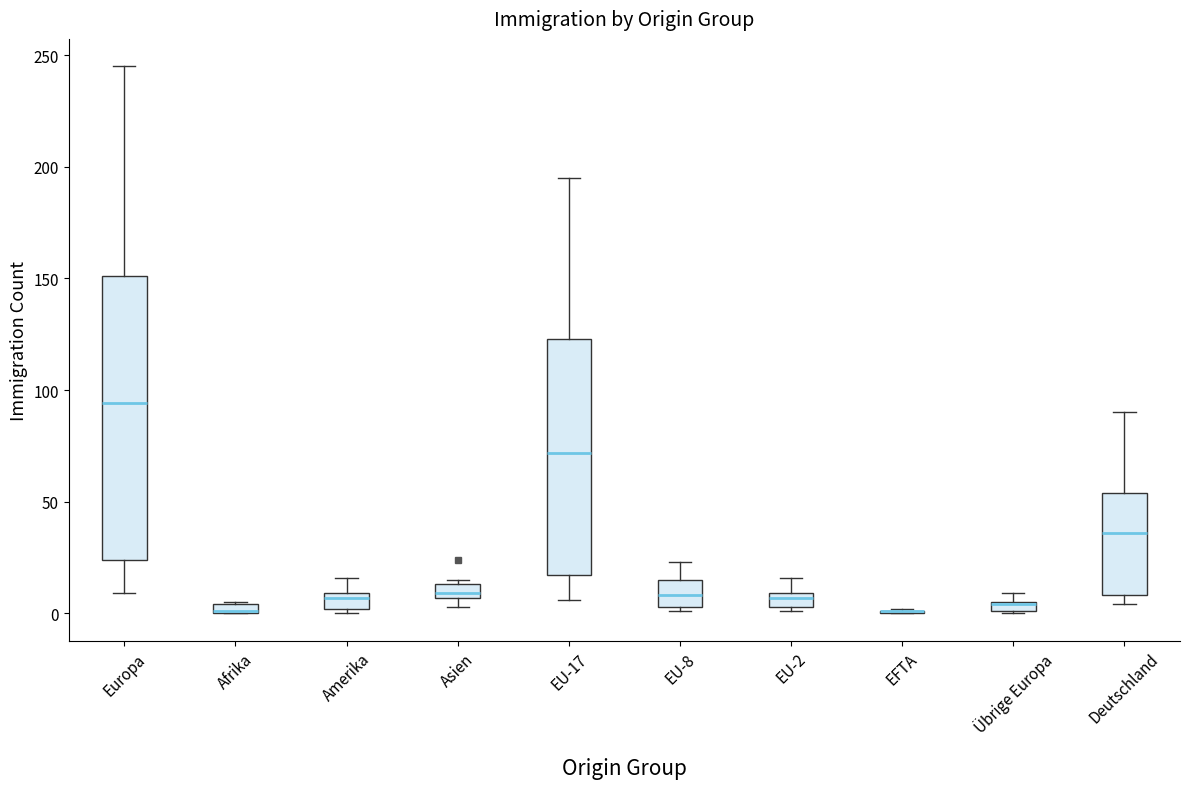

Comparing the boxes themselves (not the whiskers), which one is the tallest?

Europa